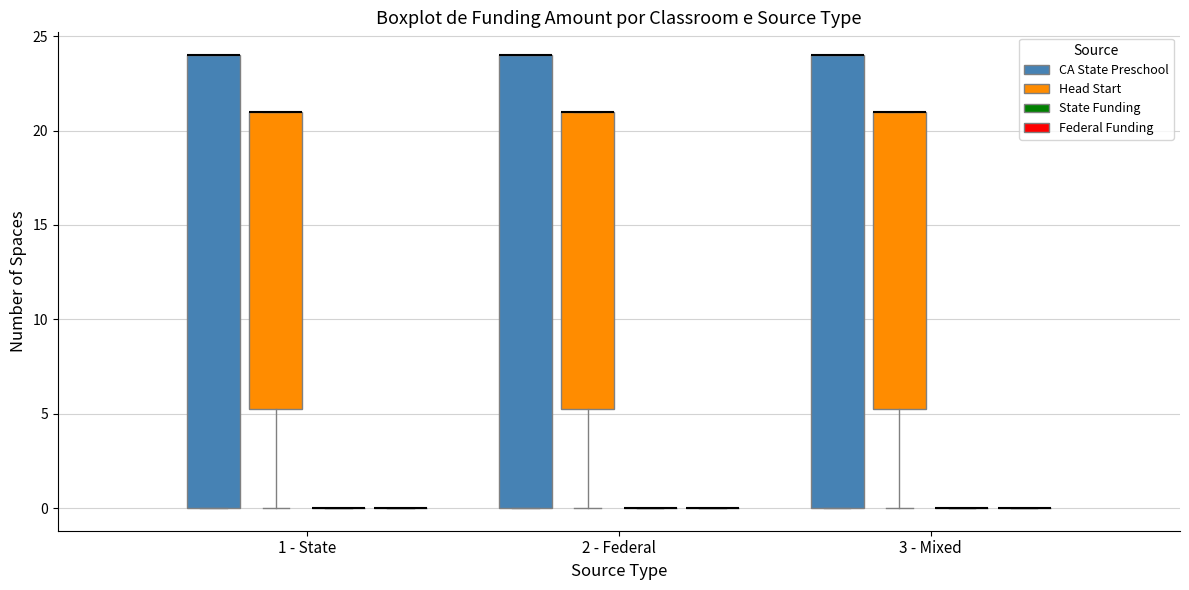

Reading left to right, transcribe this box plot: for each box, give where its median line is, the range the box spans, and where its two whiskers end, as read against the y-axis. The values are not printed on the chart, so give them approximately, as read against the axis.

1 - State (CA State Preschool): median 24.0 (drawn on the box's upper edge), box 0.0 to 24.0, whiskers 0.0 to 24.0
1 - State (Head Start): median 21.0 (drawn on the box's upper edge), box 5.5 to 21.0, whiskers 0.0 to 21.0
1 - State (State Funding): box collapsed to a line at 0.0, whiskers 0.0 to 0.0
1 - State (Federal Funding): box collapsed to a line at 0.0, whiskers 0.0 to 0.0
2 - Federal (CA State Preschool): median 24.0 (drawn on the box's upper edge), box 0.0 to 24.0, whiskers 0.0 to 24.0
2 - Federal (Head Start): median 21.0 (drawn on the box's upper edge), box 5.5 to 21.0, whiskers 0.0 to 21.0
2 - Federal (State Funding): box collapsed to a line at 0.0, whiskers 0.0 to 0.0
2 - Federal (Federal Funding): box collapsed to a line at 0.0, whiskers 0.0 to 0.0
3 - Mixed (CA State Preschool): median 24.0 (drawn on the box's upper edge), box 0.0 to 24.0, whiskers 0.0 to 24.0
3 - Mixed (Head Start): median 21.0 (drawn on the box's upper edge), box 5.5 to 21.0, whiskers 0.0 to 21.0
3 - Mixed (State Funding): box collapsed to a line at 0.0, whiskers 0.0 to 0.0
3 - Mixed (Federal Funding): box collapsed to a line at 0.0, whiskers 0.0 to 0.0